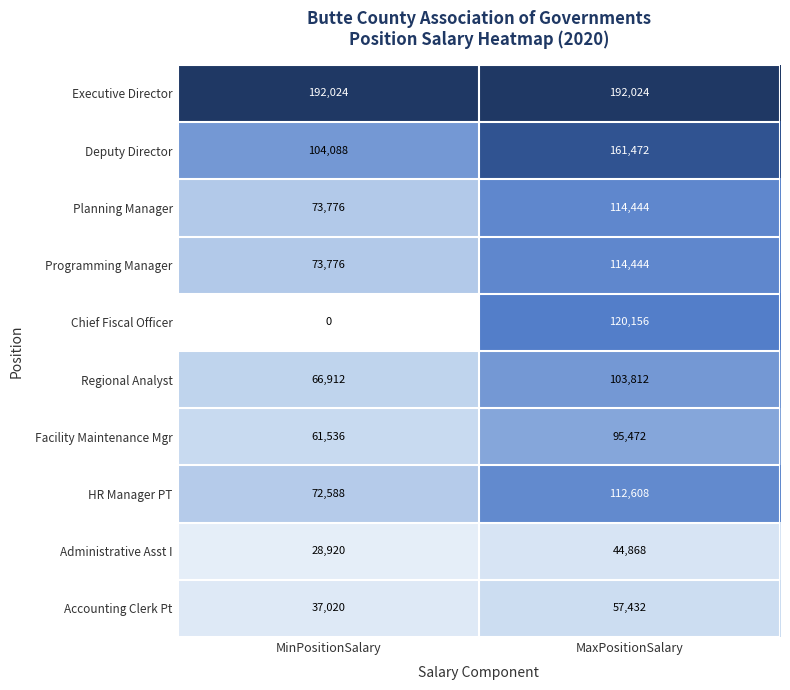

What is the total value across all series at MinPositionSalary?

710640